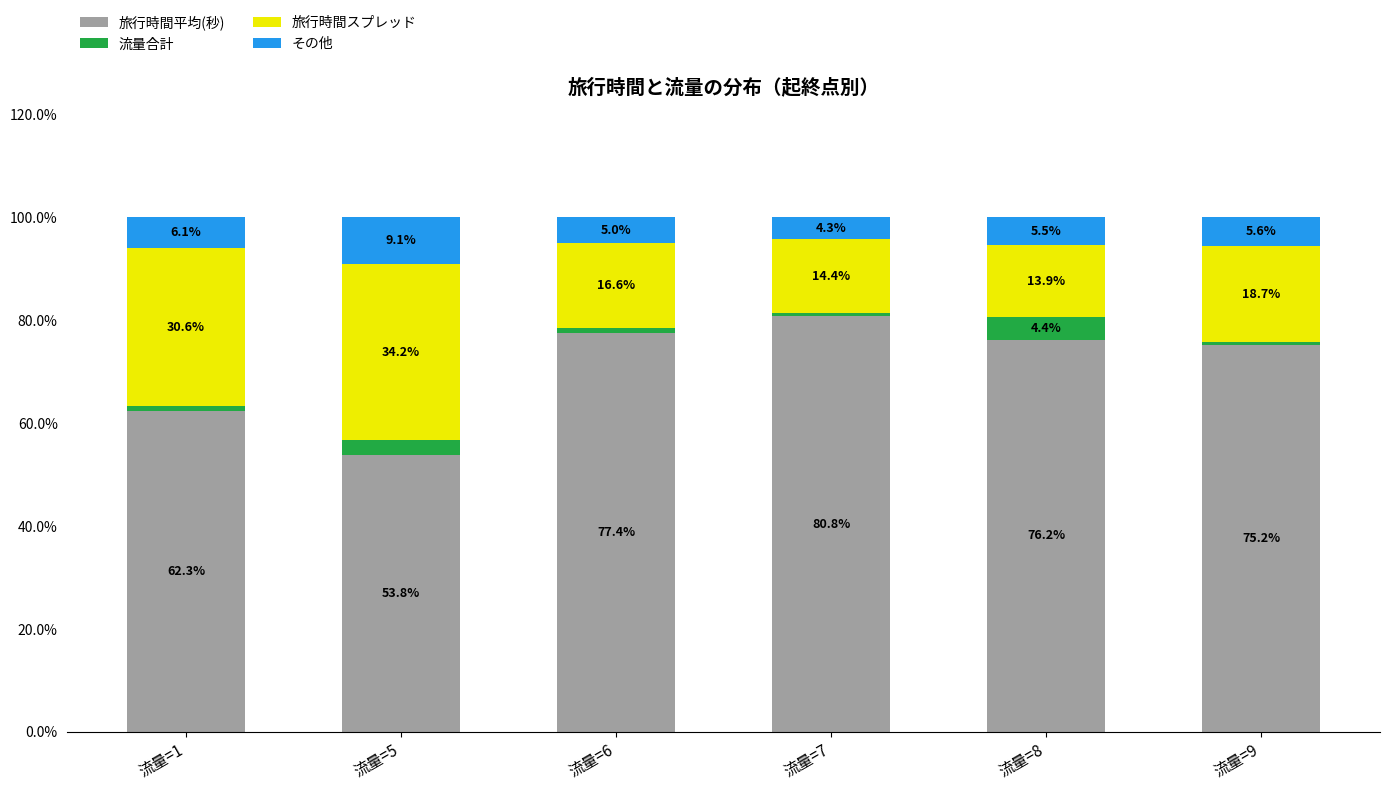

How many distinct data groups are displayed?

4